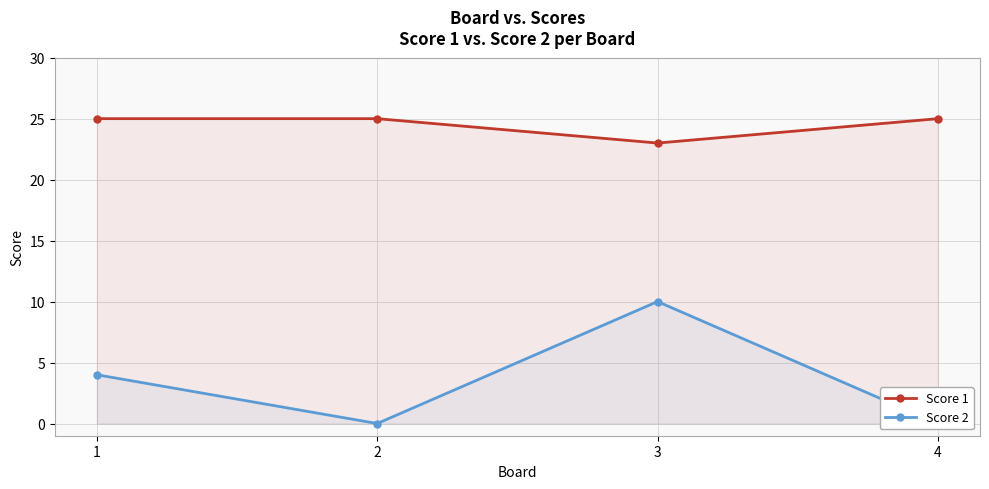

What is the difference between the maximum and minimum values in the Score 1 series?

2